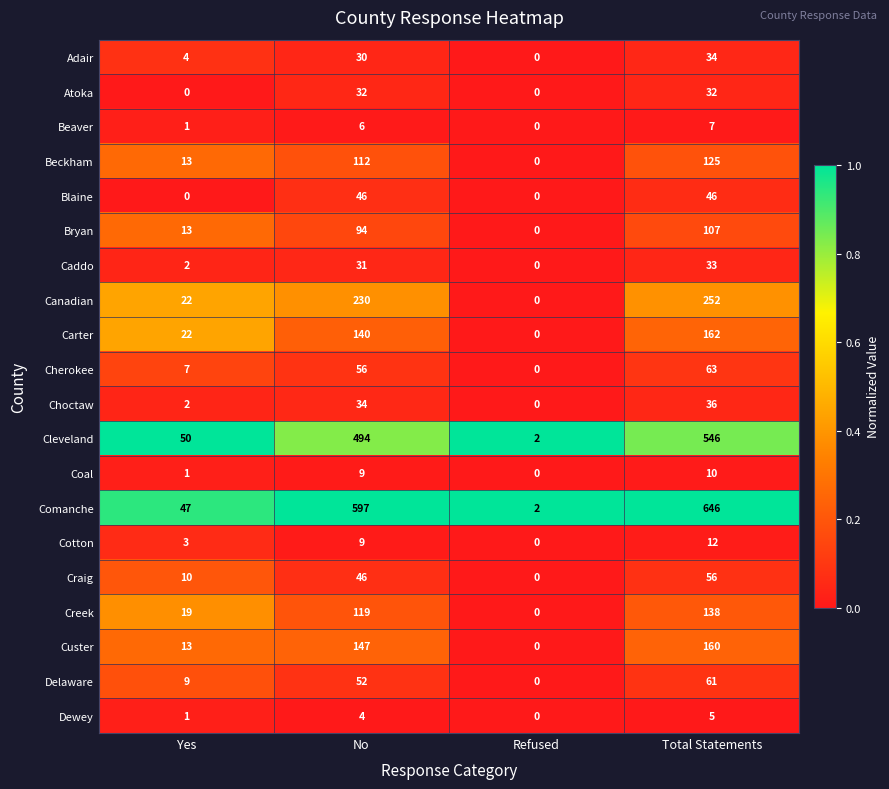

What is the difference between the highest and lowest values at Total Statements?

641